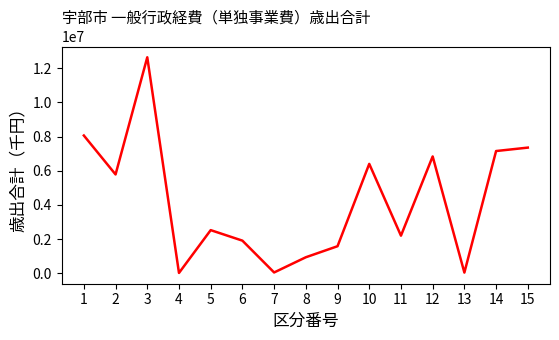

Count the number of categories in the chart.

15